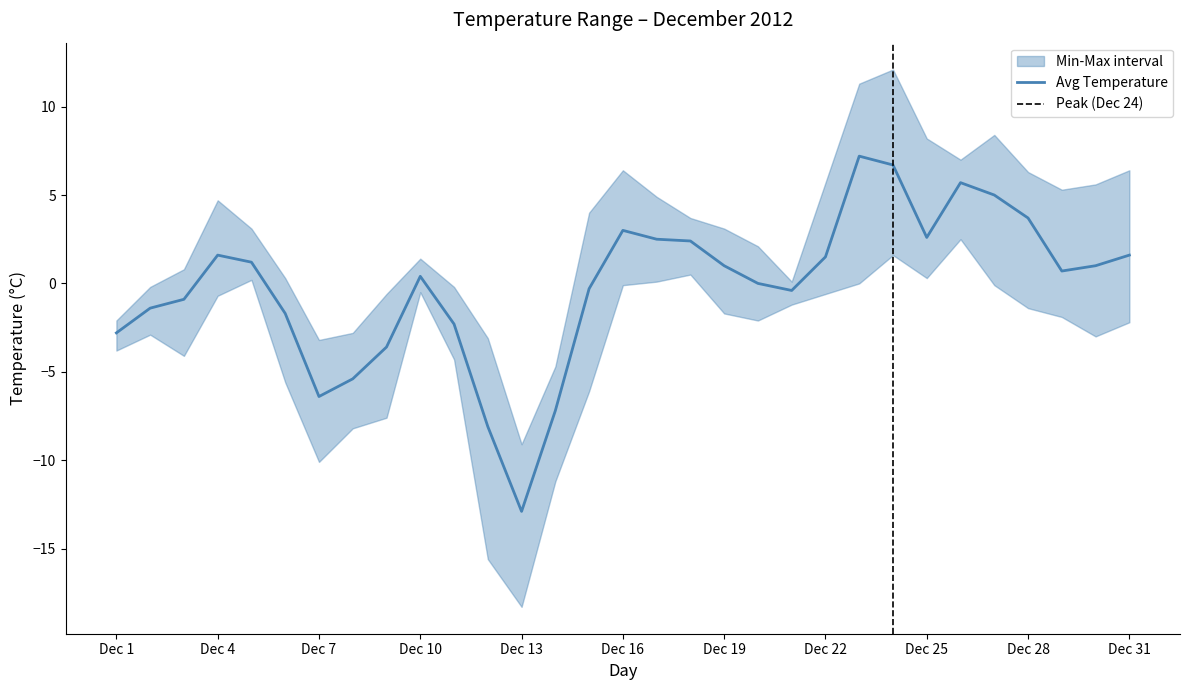

At which category does the chart reach its peak across all series?

Dec 24